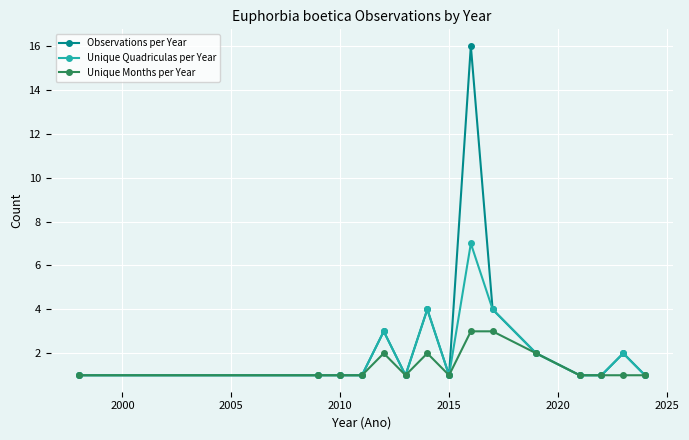

Reading left to right, list all the values displayed in this chart.

Observations per Year: 1	1	1	1	3	1	4	1	16	4	2	1	1	2	1
Unique Quadriculas per Year: 1	1	1	1	3	1	4	1	7	4	2	1	1	2	1
Unique Months per Year: 1	1	1	1	2	1	2	1	3	3	2	1	1	1	1